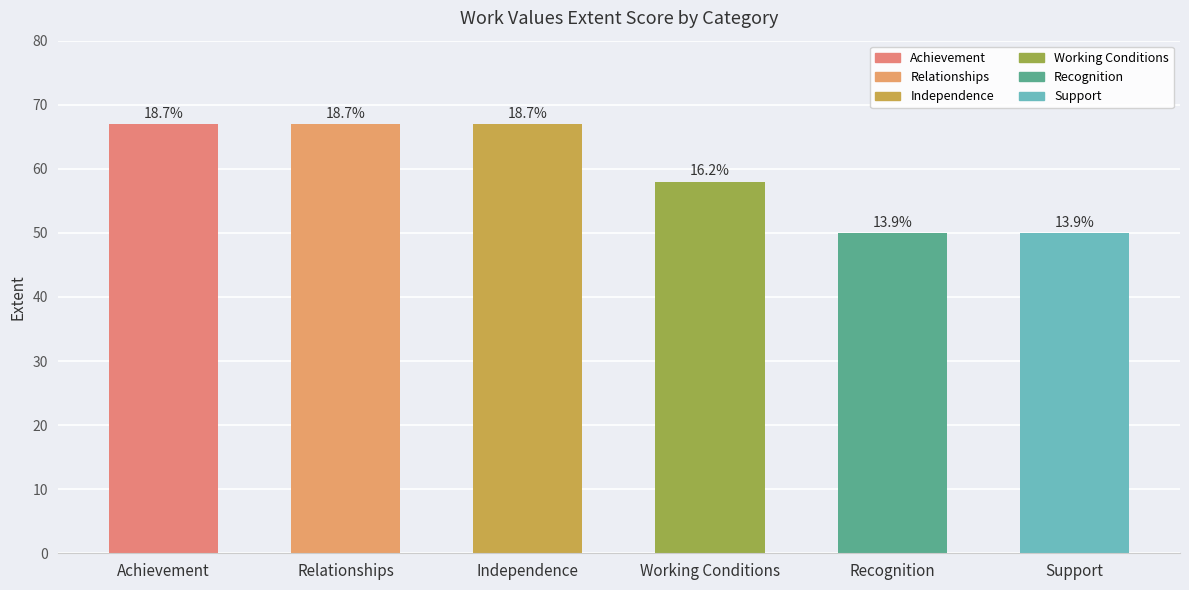

Are the bars horizontal?

No